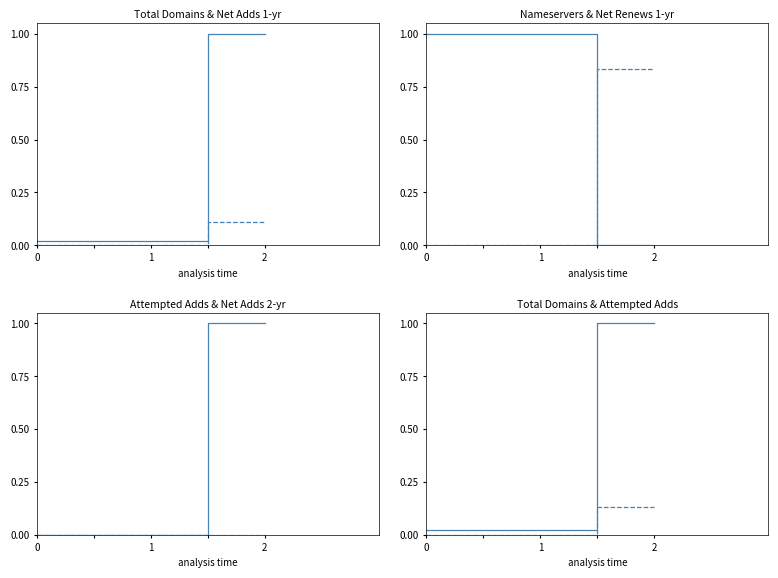

What is the total value across all series at 1?

1.0